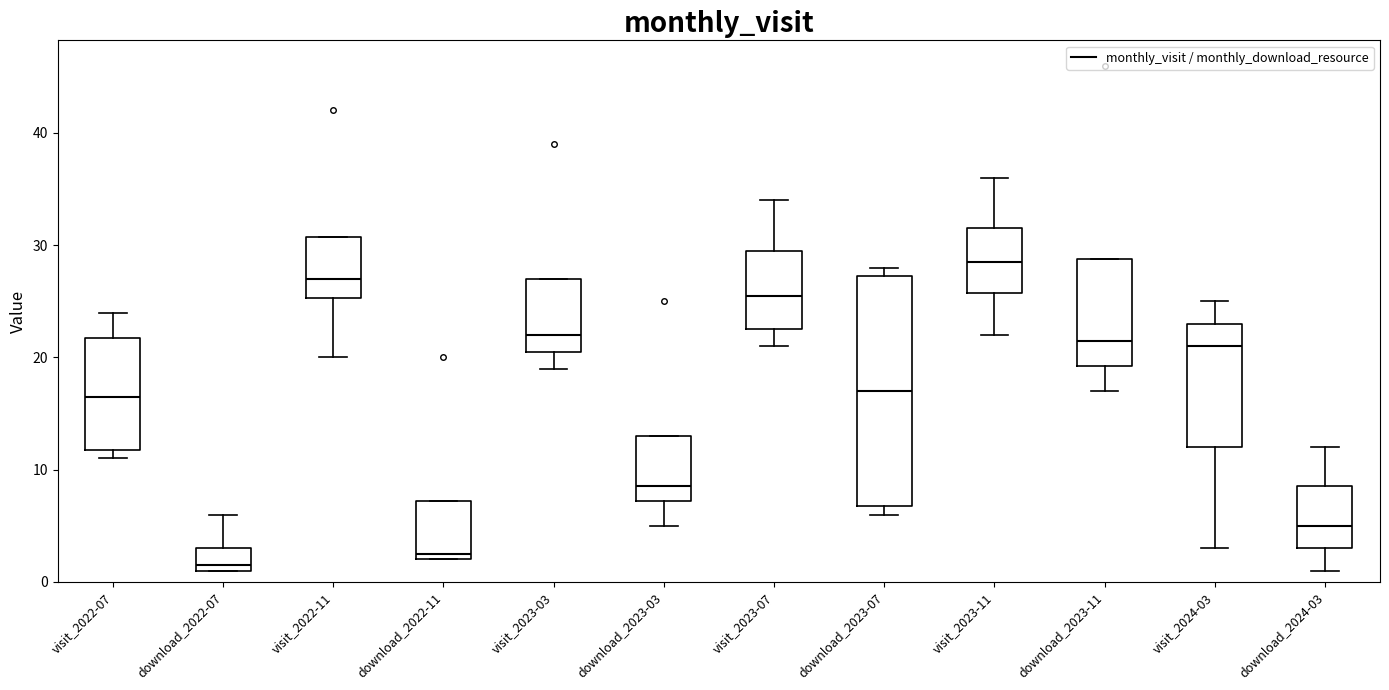

Which box has the highest median line?

visit_2023-11